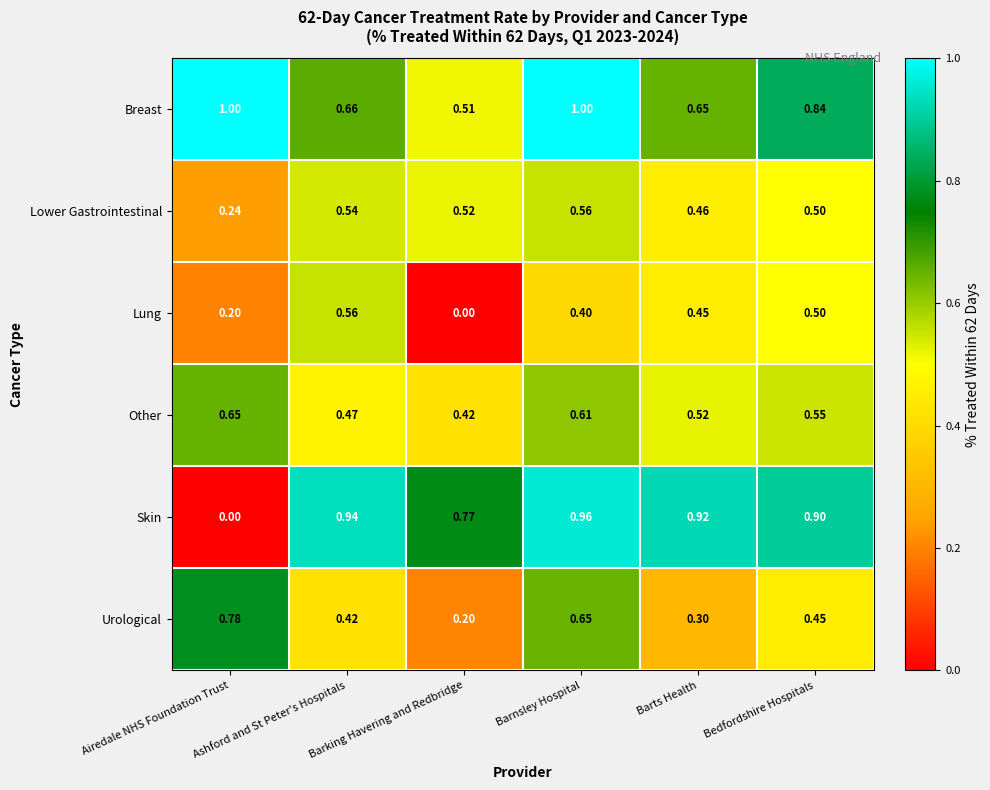

At which category is the sum across all series the highest?

Barnsley Hospital